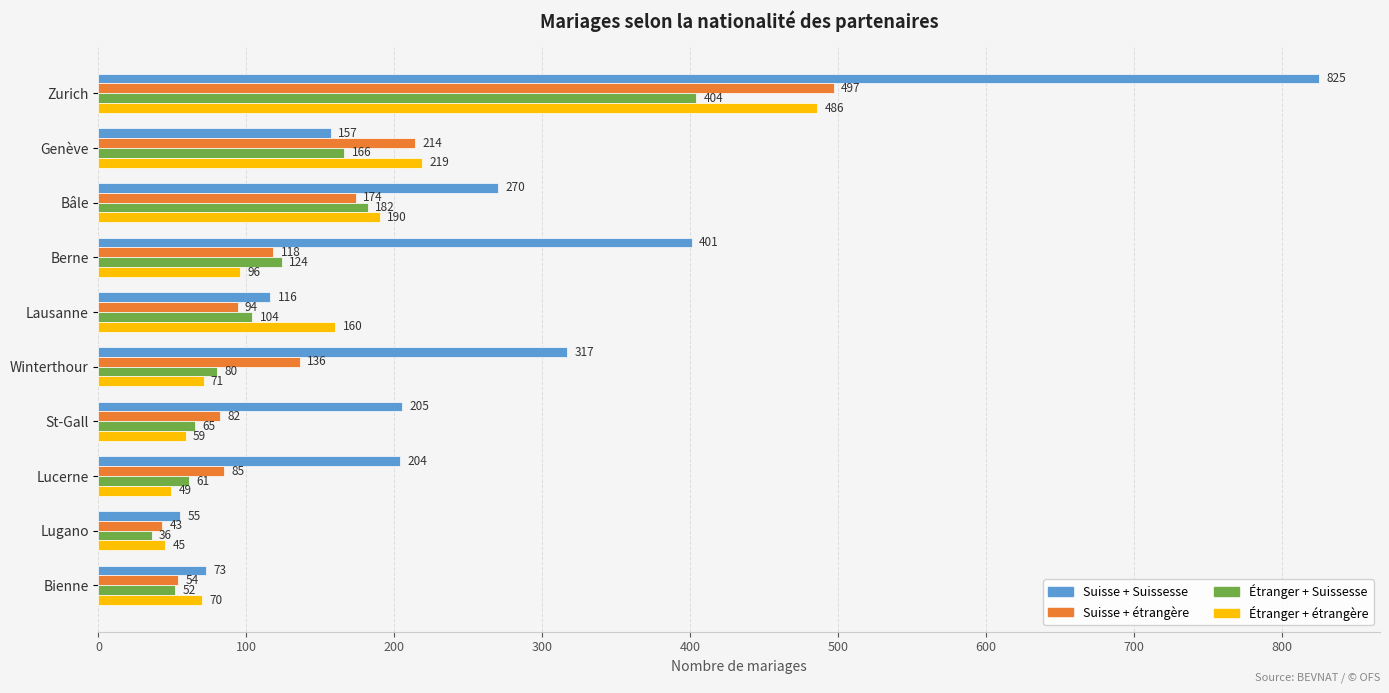

Which series has the largest range (max minus min)?

Suisse + Suissesse